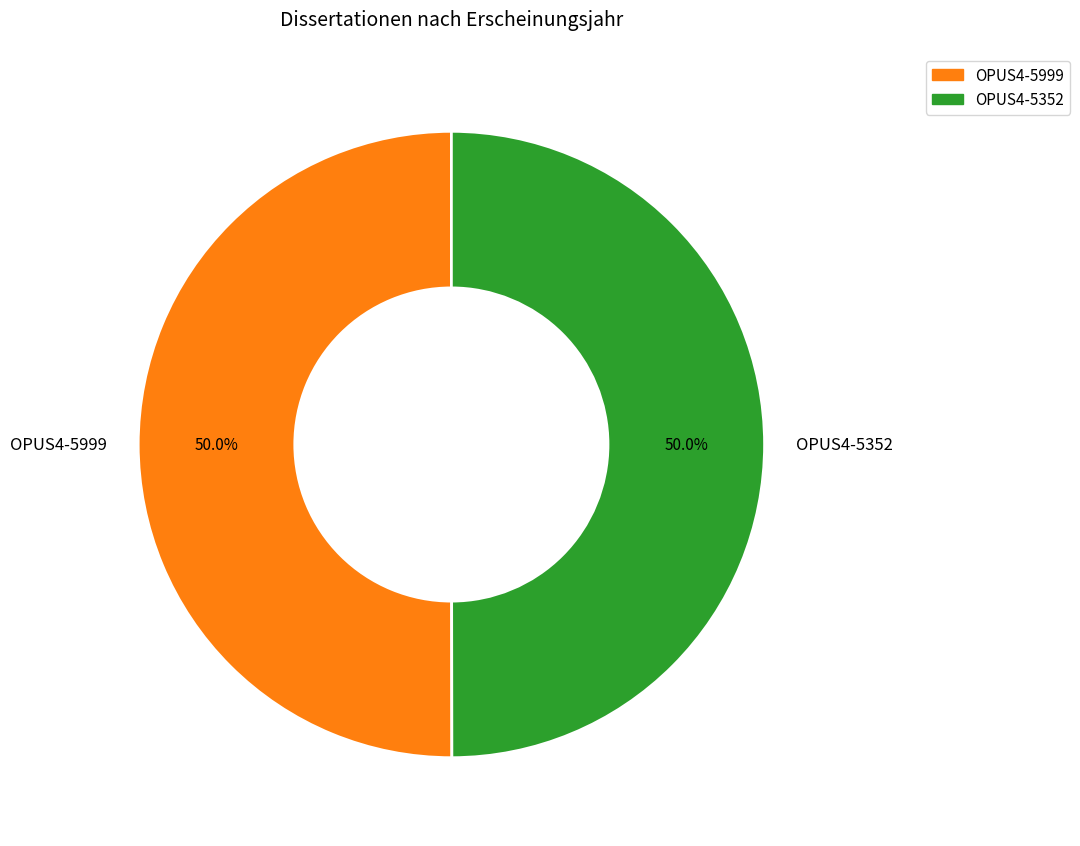

How much of the chart is everything except OPUS4-5999?

50.0%